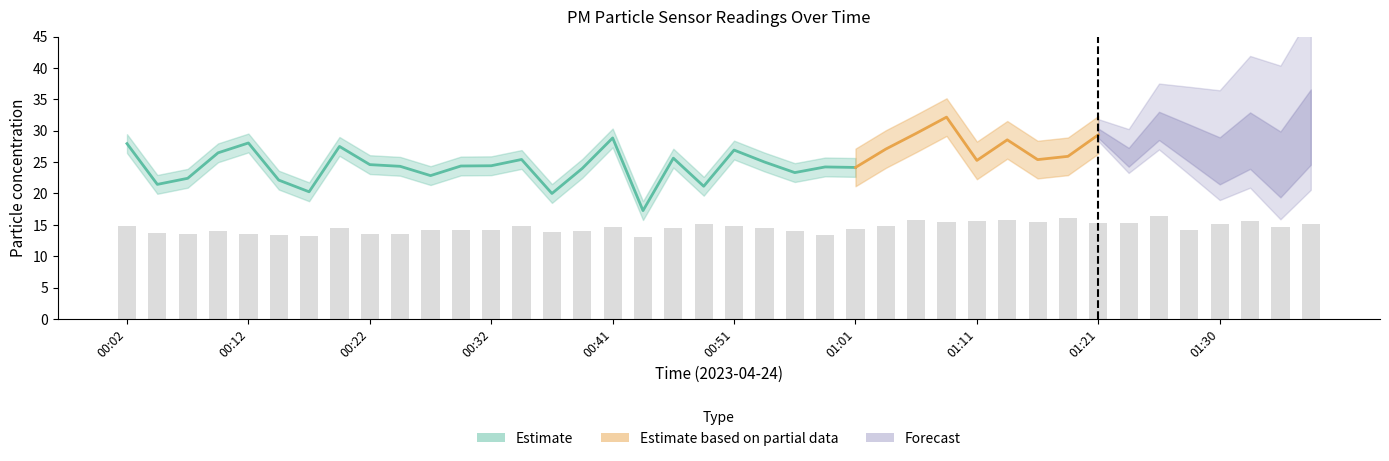

Rank the categories by value from lowest to highest.

00:44, 00:17, 00:14, 00:59, 00:07, 00:12, 00:24, 00:22, 00:04, 00:36, 00:39, 00:09, 00:56, 00:27, 01:28, 00:32, 00:29, 01:01, 00:54, 00:19, 00:46, 00:41, 01:35, 00:51, 00:02, 00:34, 01:04, 00:49, 01:30, 01:38, 01:23, 01:21, 01:08, 01:16, 01:11, 01:33, 01:06, 01:13, 01:18, 01:26